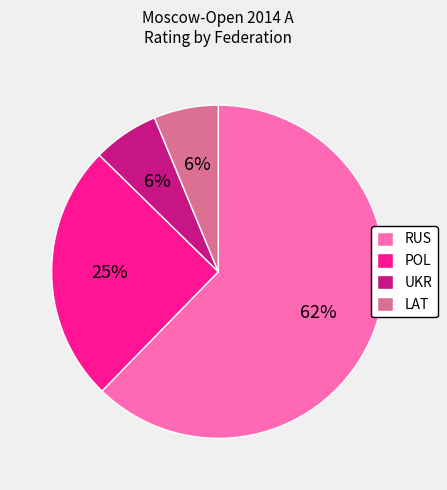

Is there any slice that represents more than half of the pie?

Yes